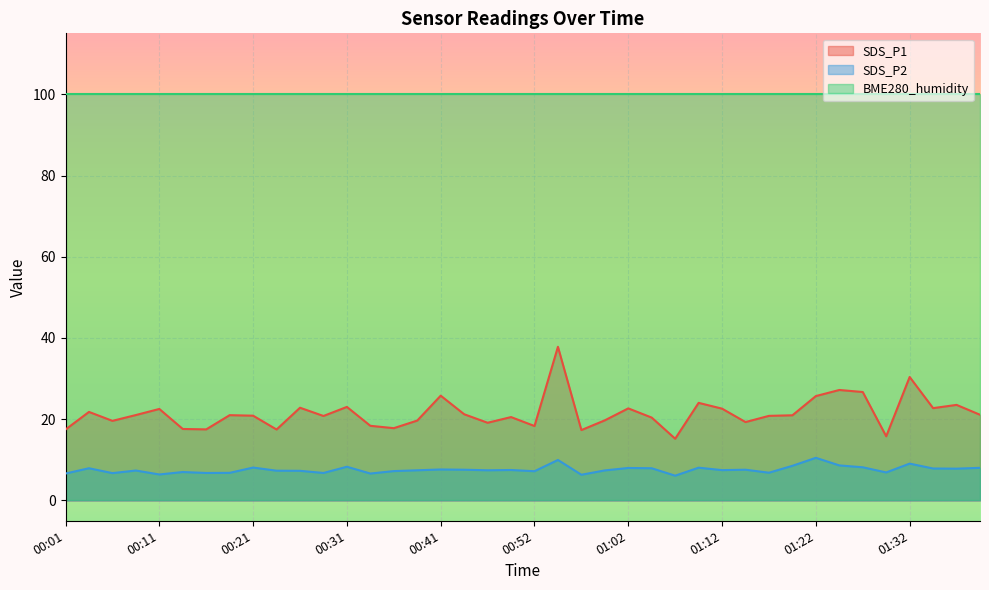

True or false: SDS_P2 and SDS_P1 intersect in this chart.

False